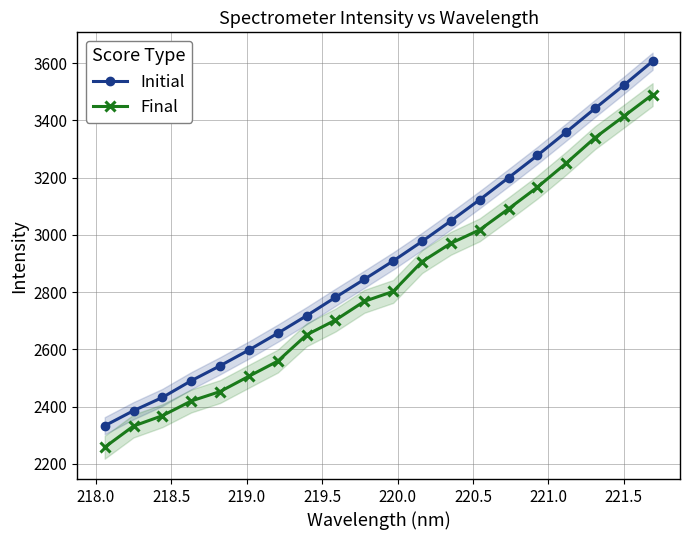

What is the value of the Final point at the 14th from the left?

3017.5